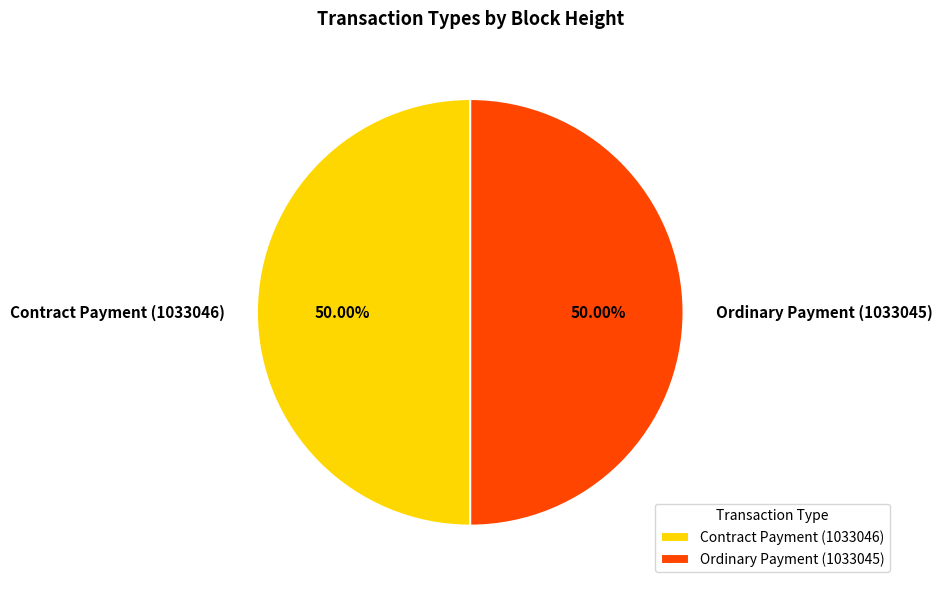

To the nearest percent, what portion does Ordinary Payment represent?

50%